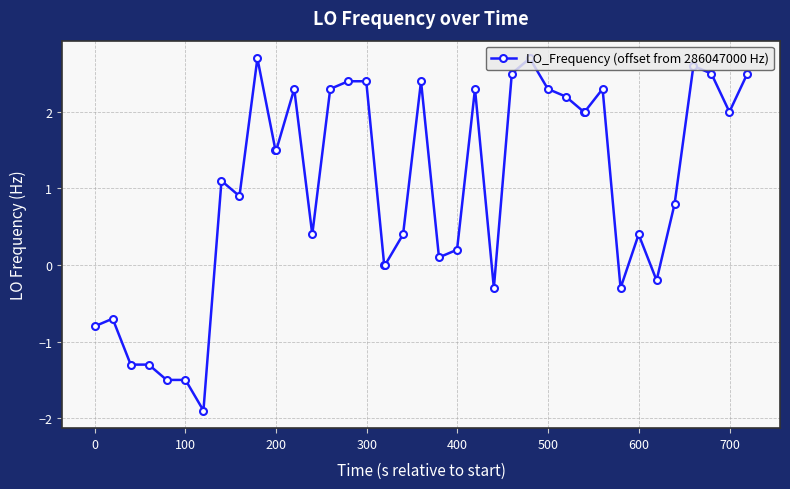

What is the maximum value shown in the chart?

2.7